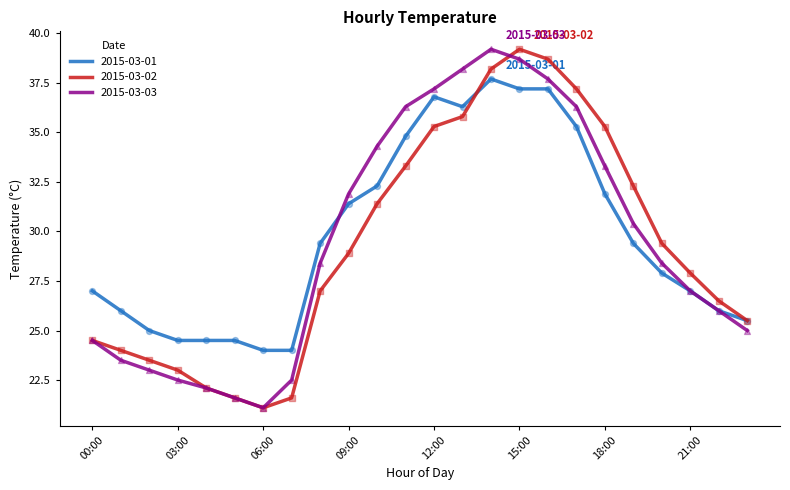

What is the maximum value shown in the chart?

39.2